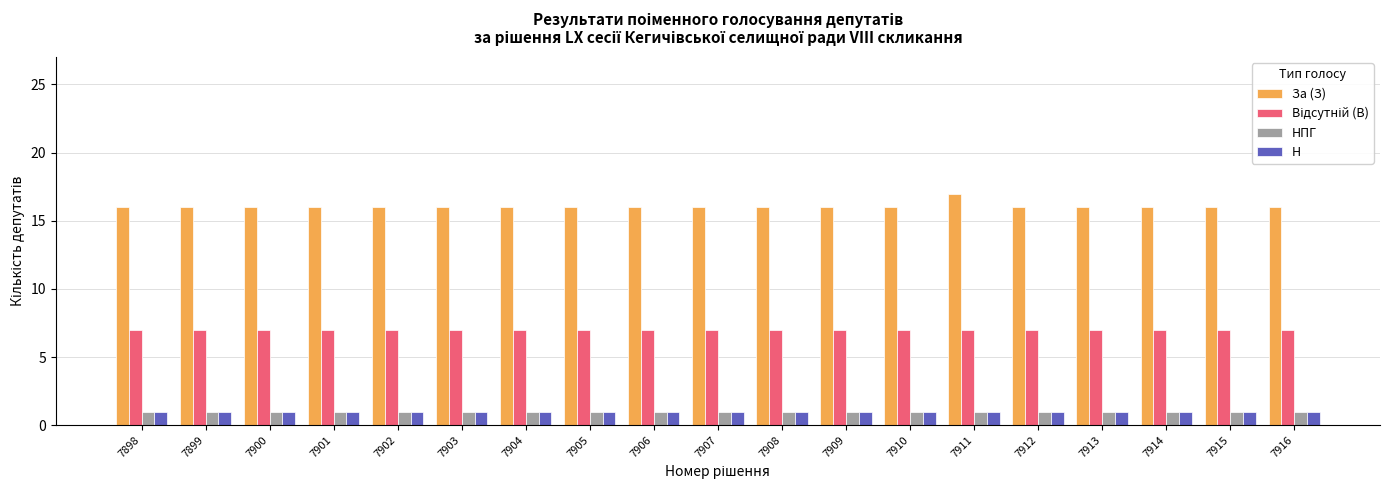

True or false: Н has a value of 2 at 7898.

False